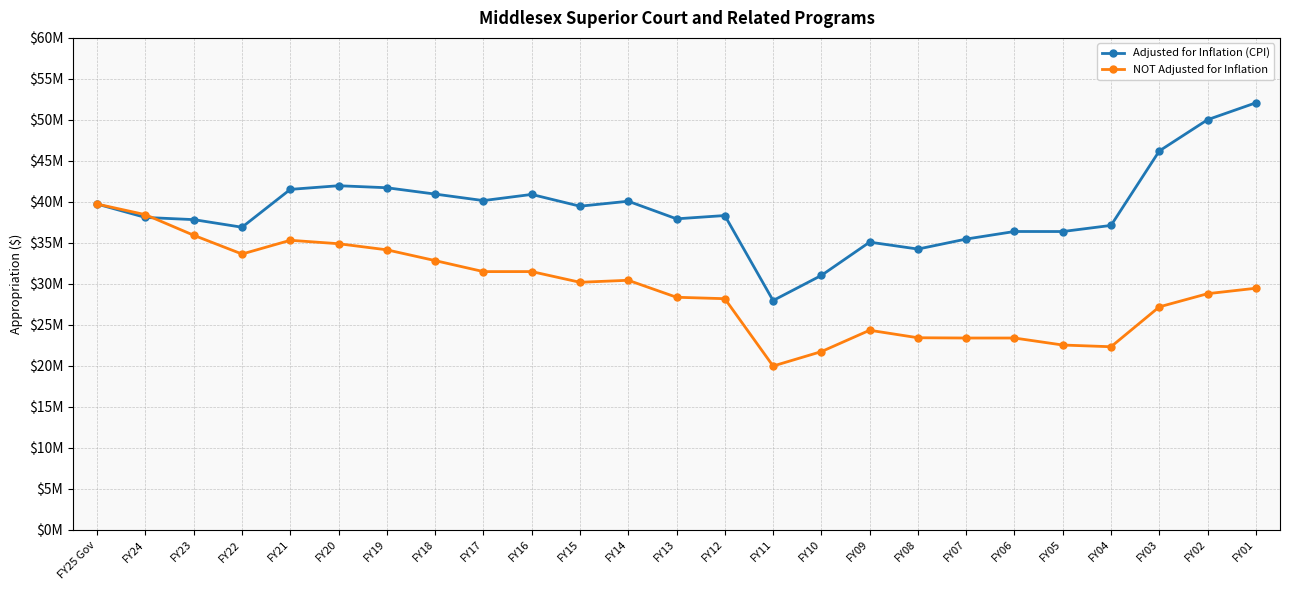

Where is Adjusted for Inflation (CPI) nearest to the value 40025549?

FY14